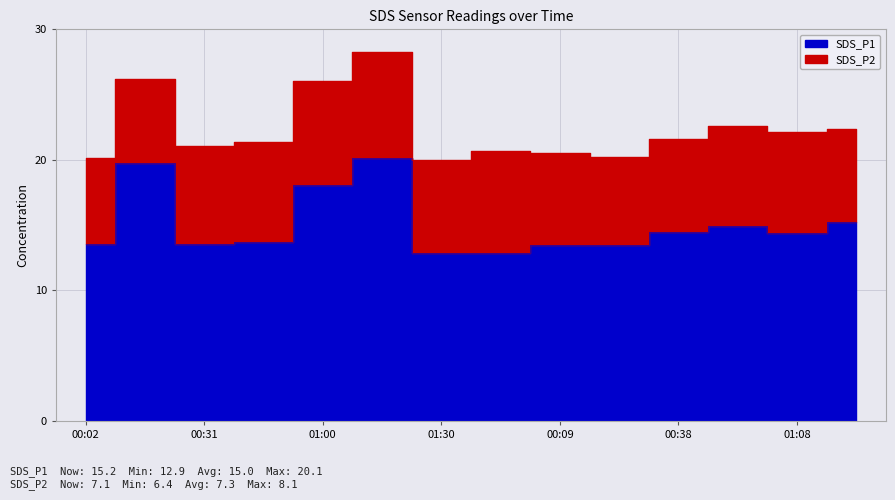

What value does the data have at 00:31?

13.6